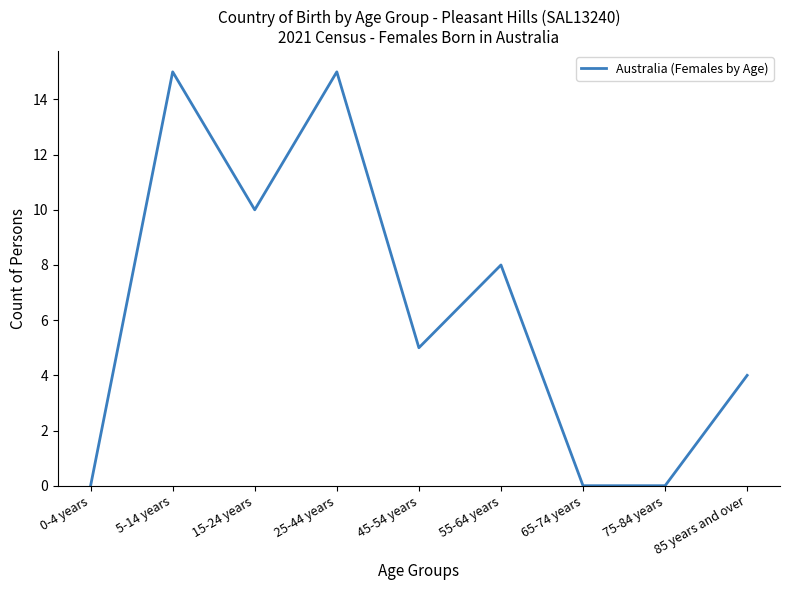

At which label is the value closest to 7?

55-64 years